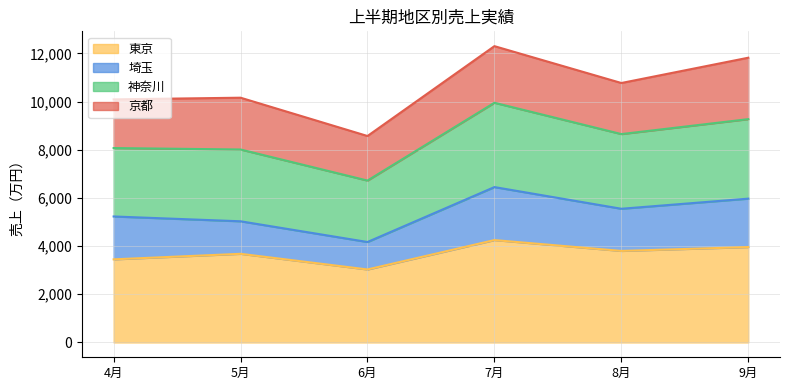

Count the number of categories in the chart.

6